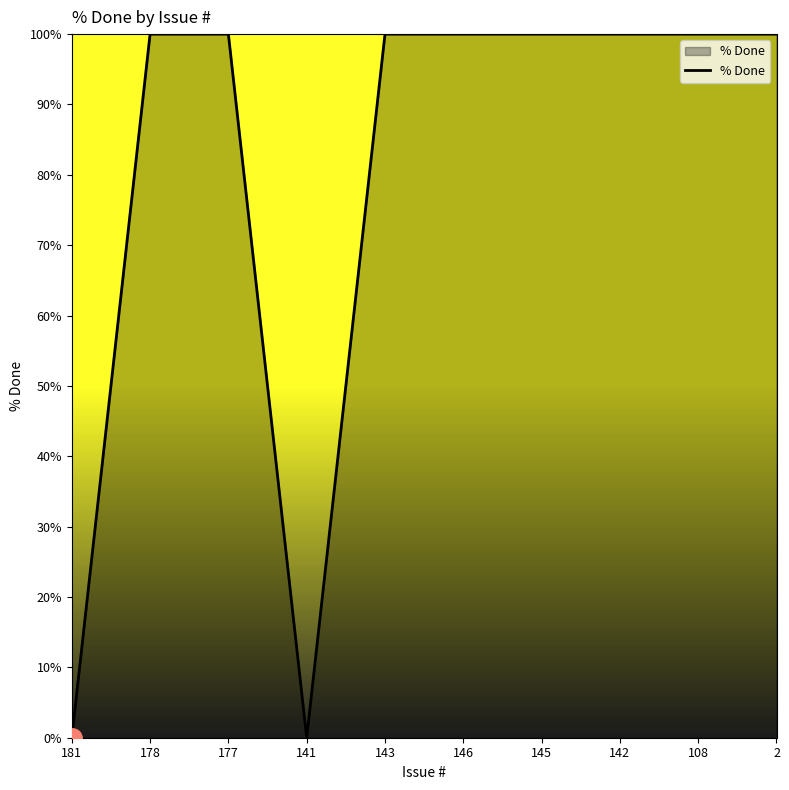

What is the difference between the maximum and minimum values?

100